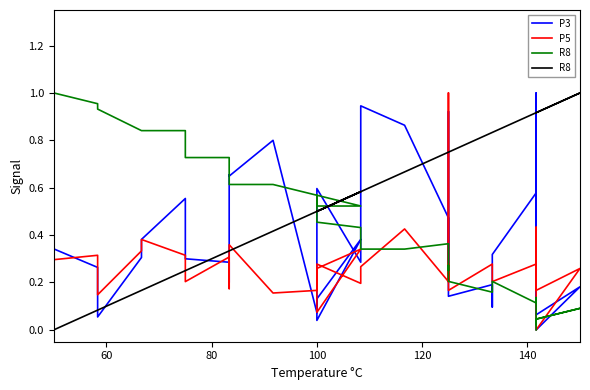

At how many categories does at least one series exceed 0?

40